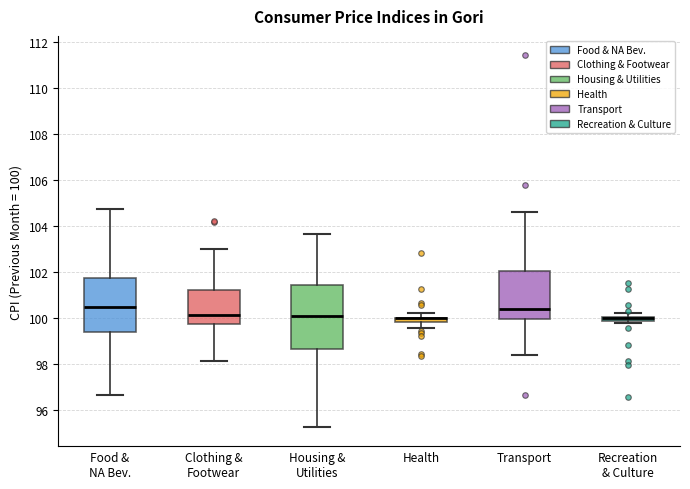

Where does the lower whisker of the box for Housing & Utilities end on the y-axis? The values are not printed on the chart, so give them approximately, as read against the axis.

95.2